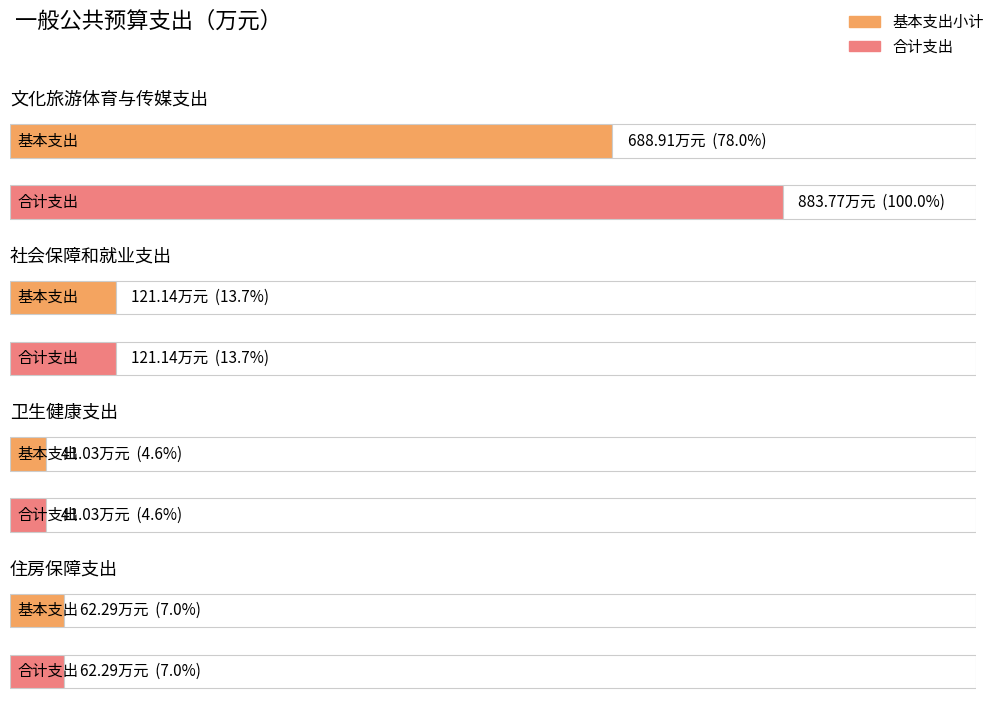

Which series has the largest range (max minus min)?

合计